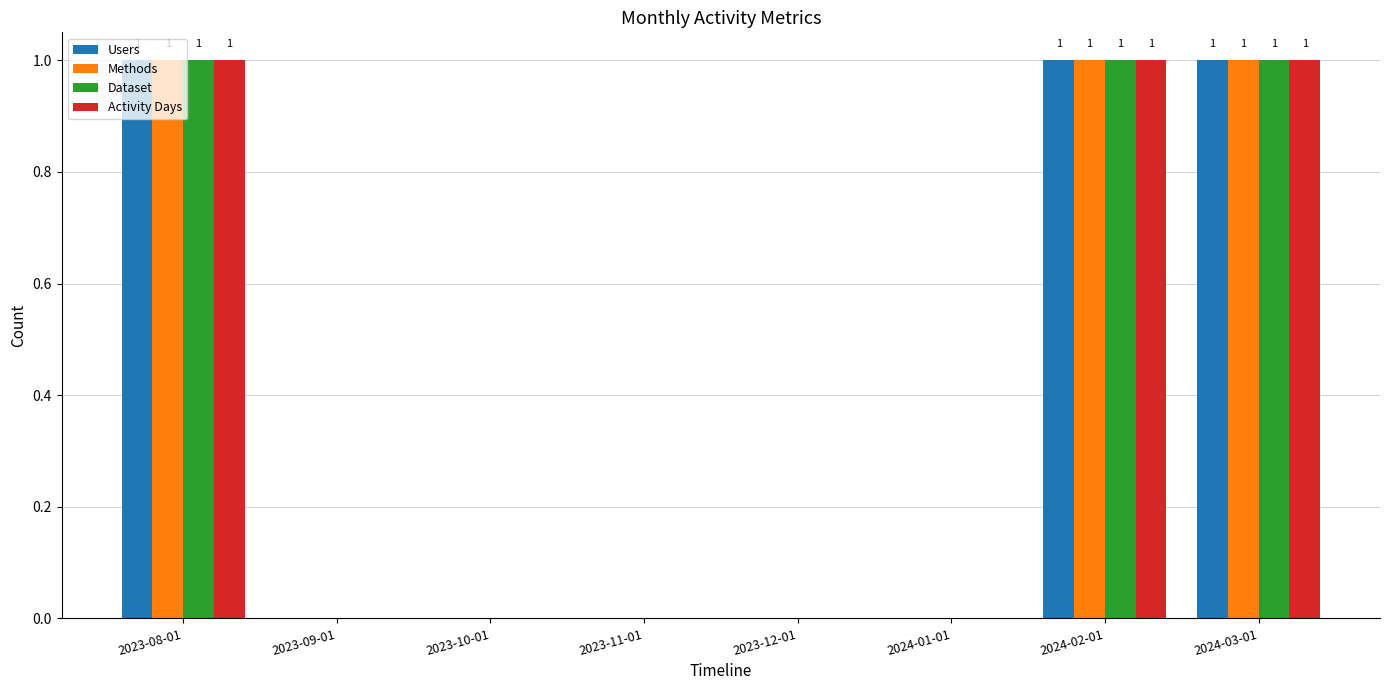

The Methods series shows 0 at 2023-12-01. True or false?

True